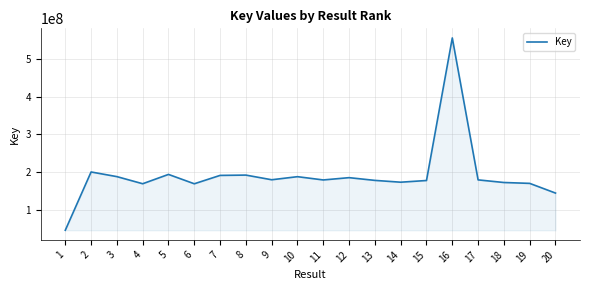

What is the maximum value shown in the chart?

555032531